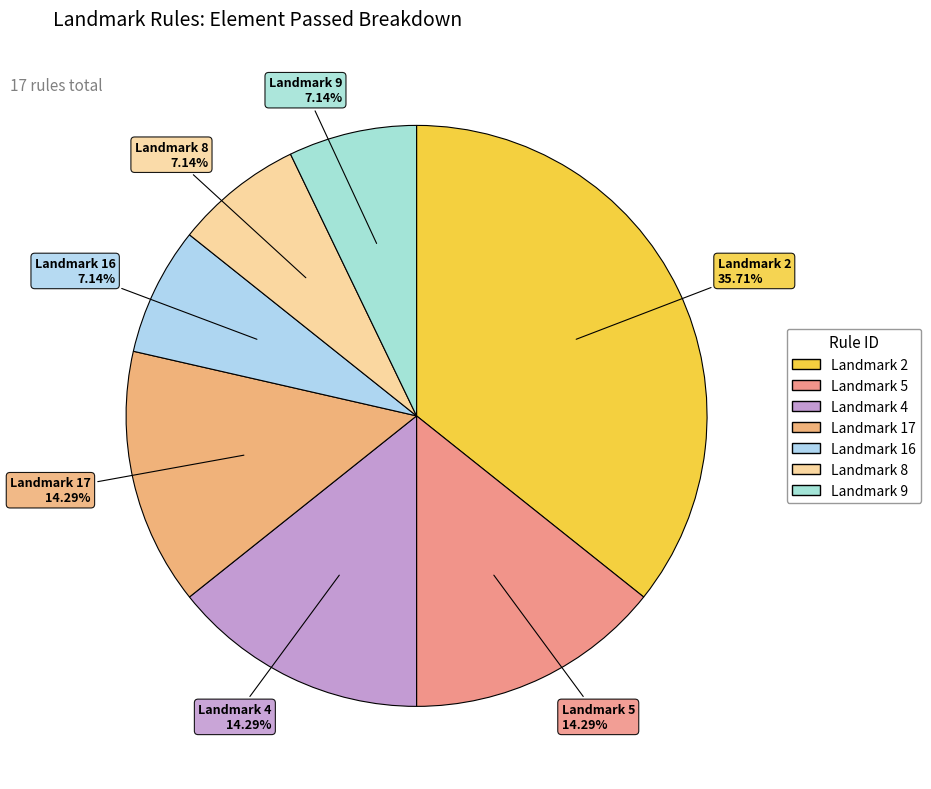

To the nearest percent, what is the average slice percentage?

14%